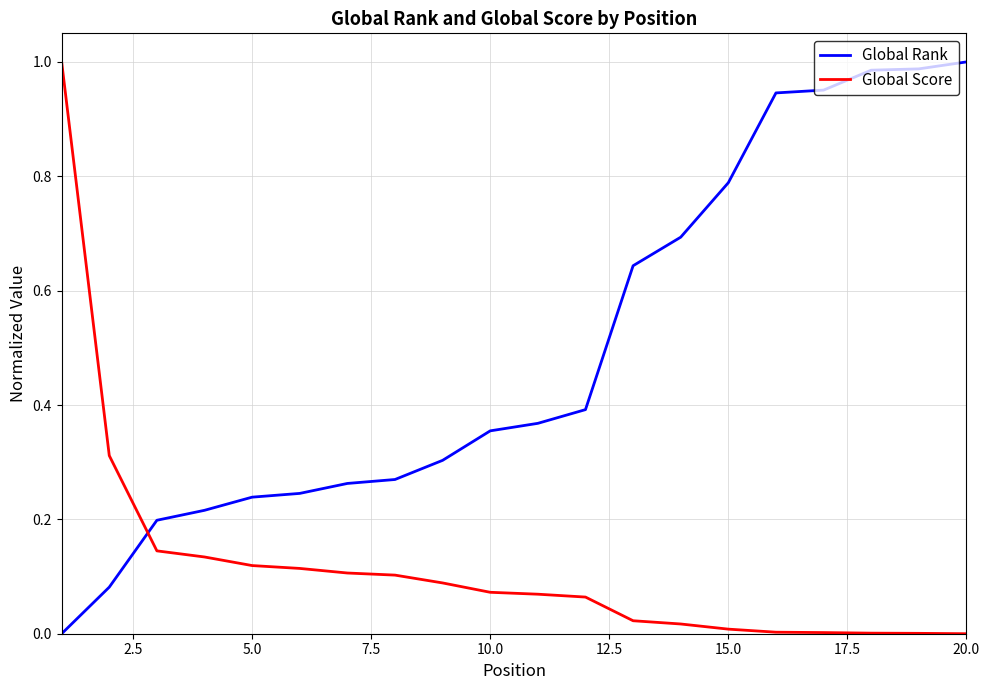

Which series has the largest total across all categories?

Global Rank